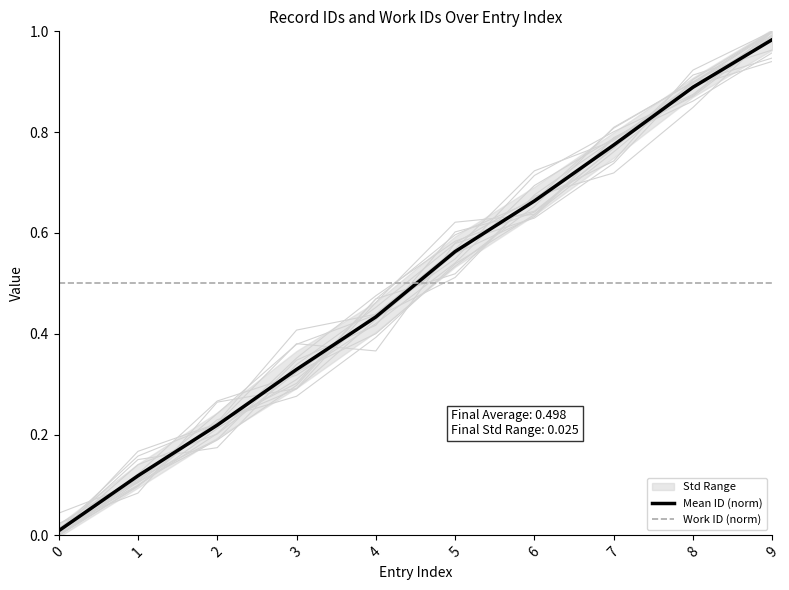

True or false: Mean ID (norm) has a value of 0.3 at 3.

True